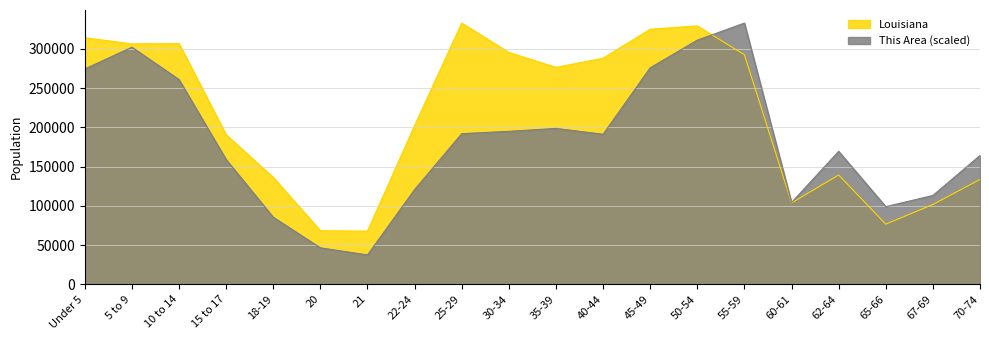

Which series ends up on top after the final intersection of Louisiana and This Area?

This Area